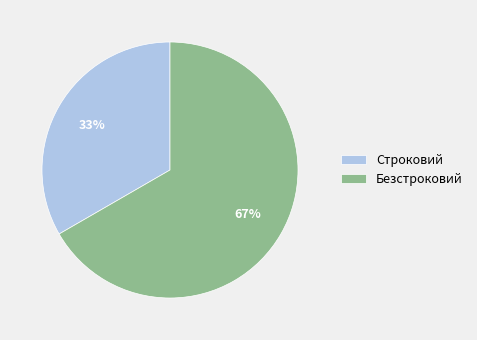

Is there a majority slice in this chart?

Yes